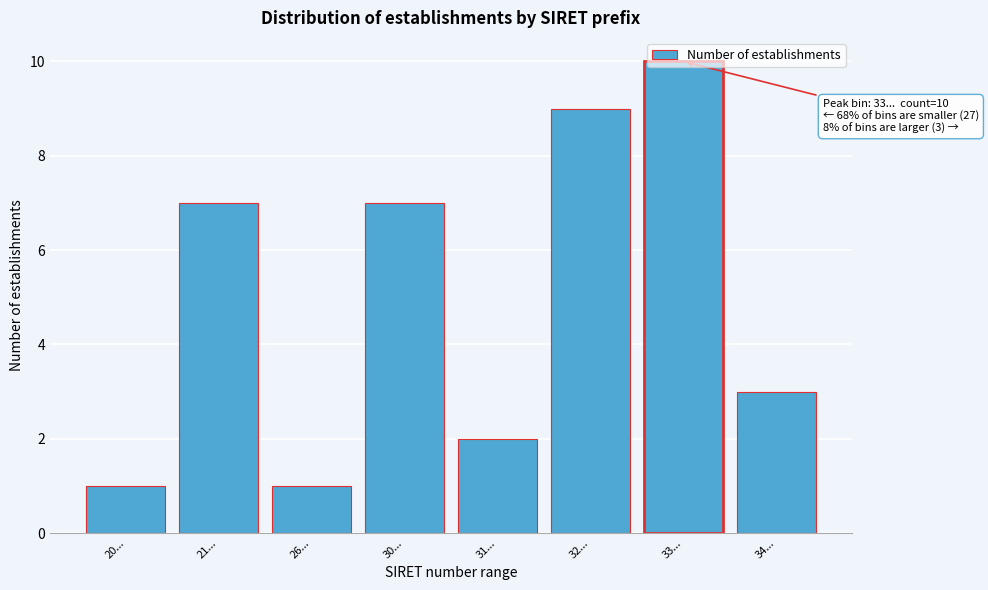

What is the ratio of the value at 31... to the value at 30...?

0.3